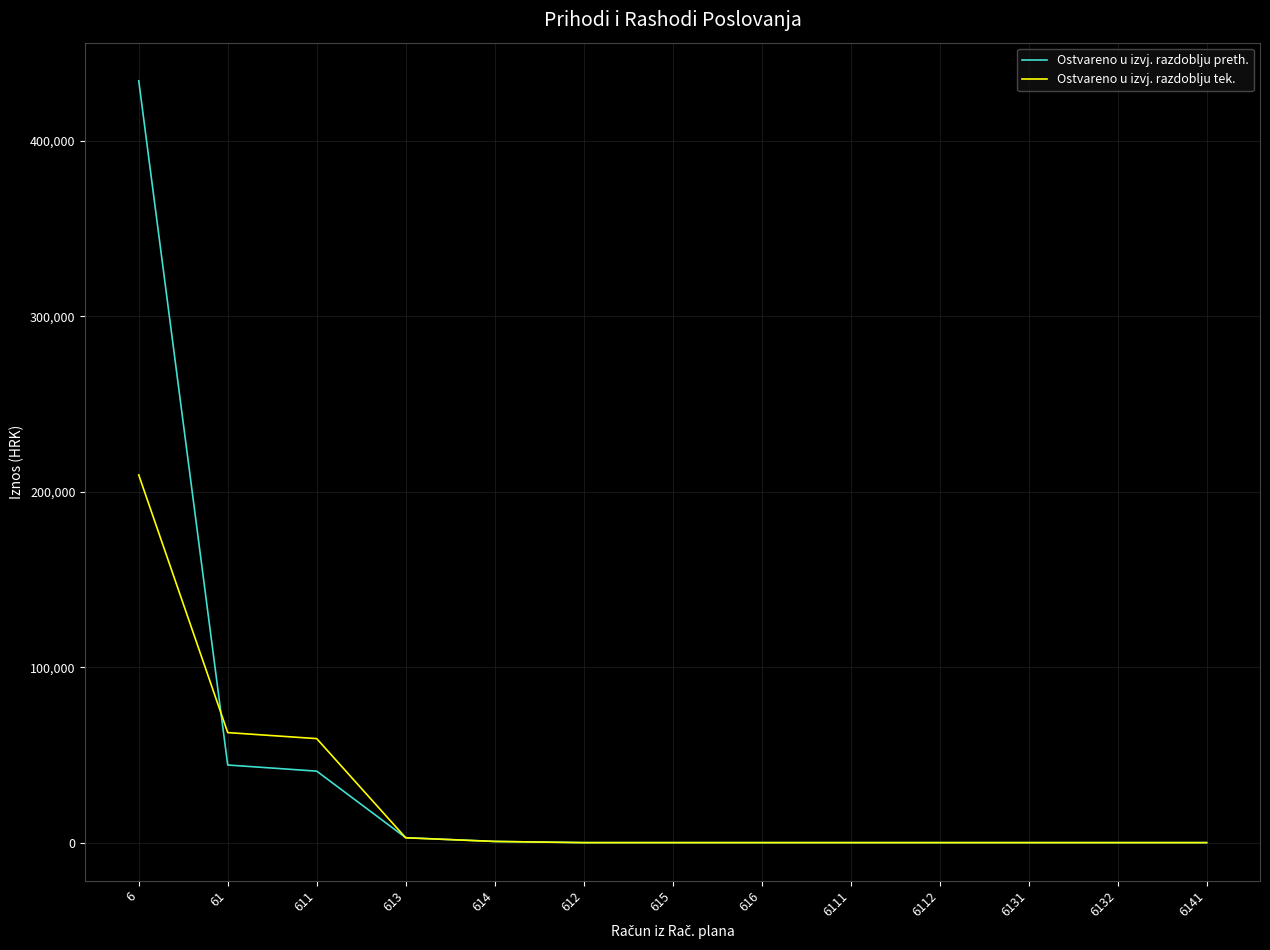

What is the difference between the maximum and minimum values in the Ostvareno u izvj. razdoblju tek. series?

209583.3